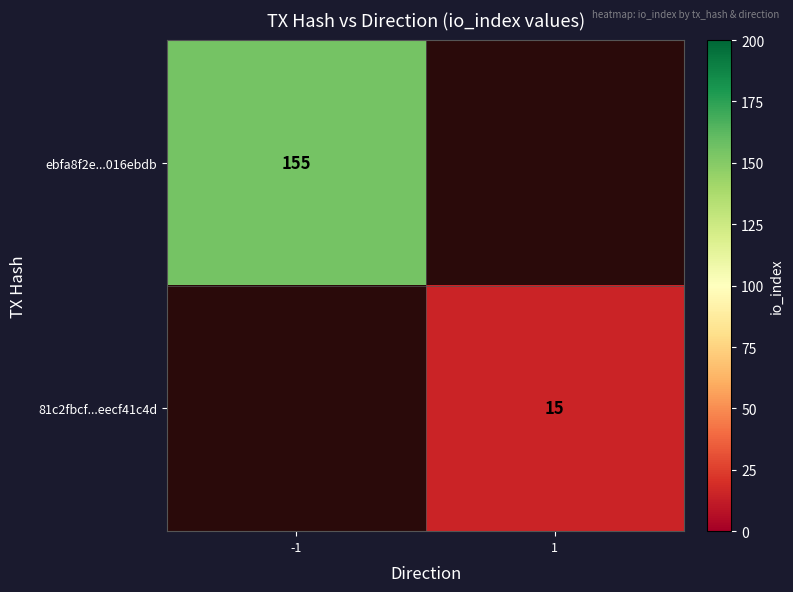

The value of 81c2fbcf...eecf41c4d at 1 is 7. True or false?

False